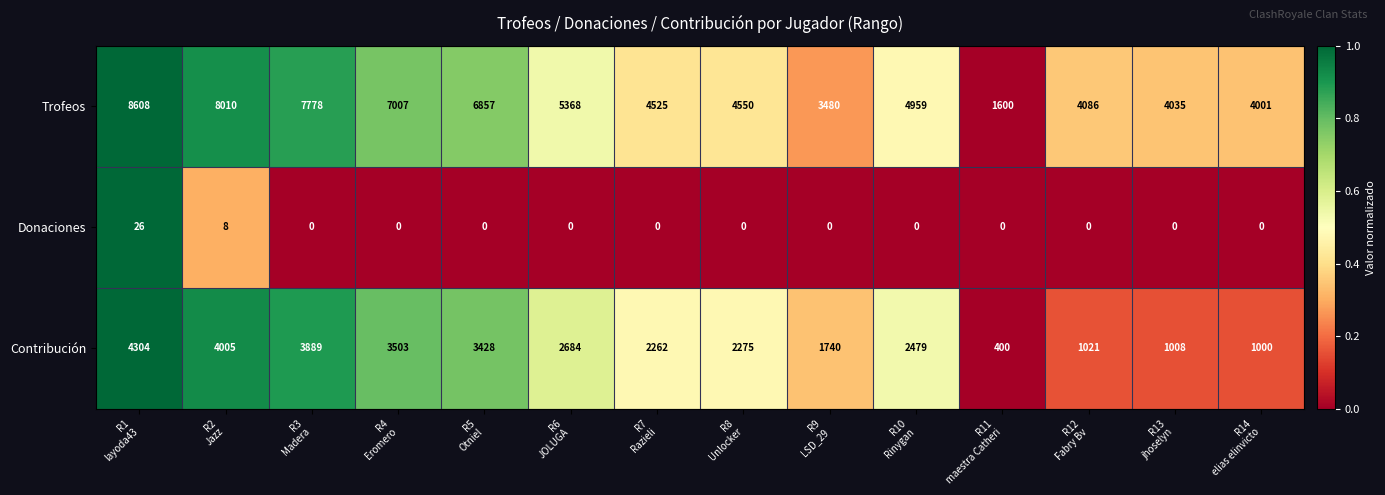

At how many categories does at least one series exceed 0?

14